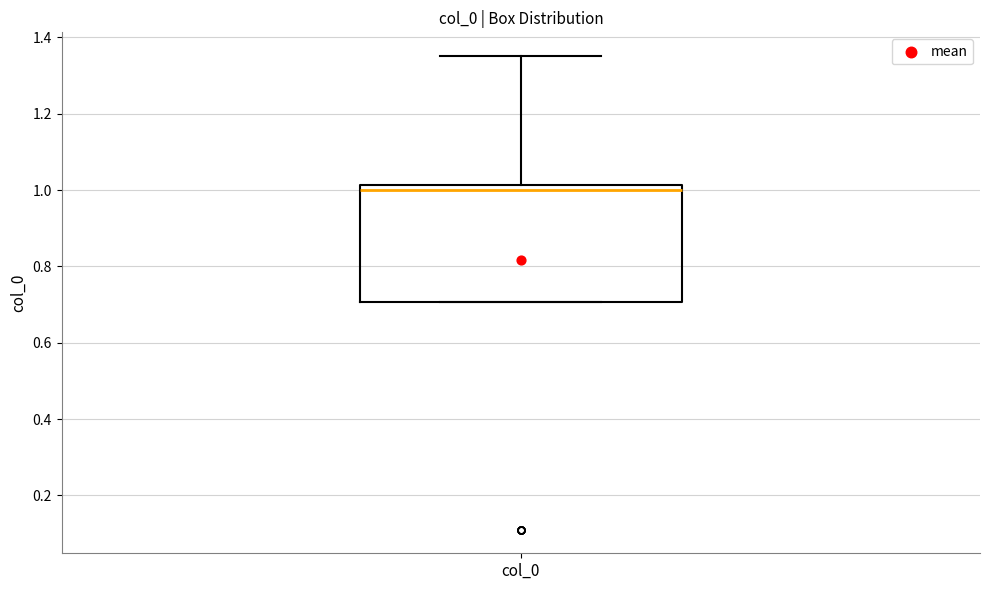

Transcribe this box plot: give where the median line is, the range the box spans, and where the two whiskers end, as read against the y-axis. The values are not printed on the chart, so give them approximately, as read against the axis.

median 1.00, box 0.70 to 1.02, whiskers 0.70 to 1.36